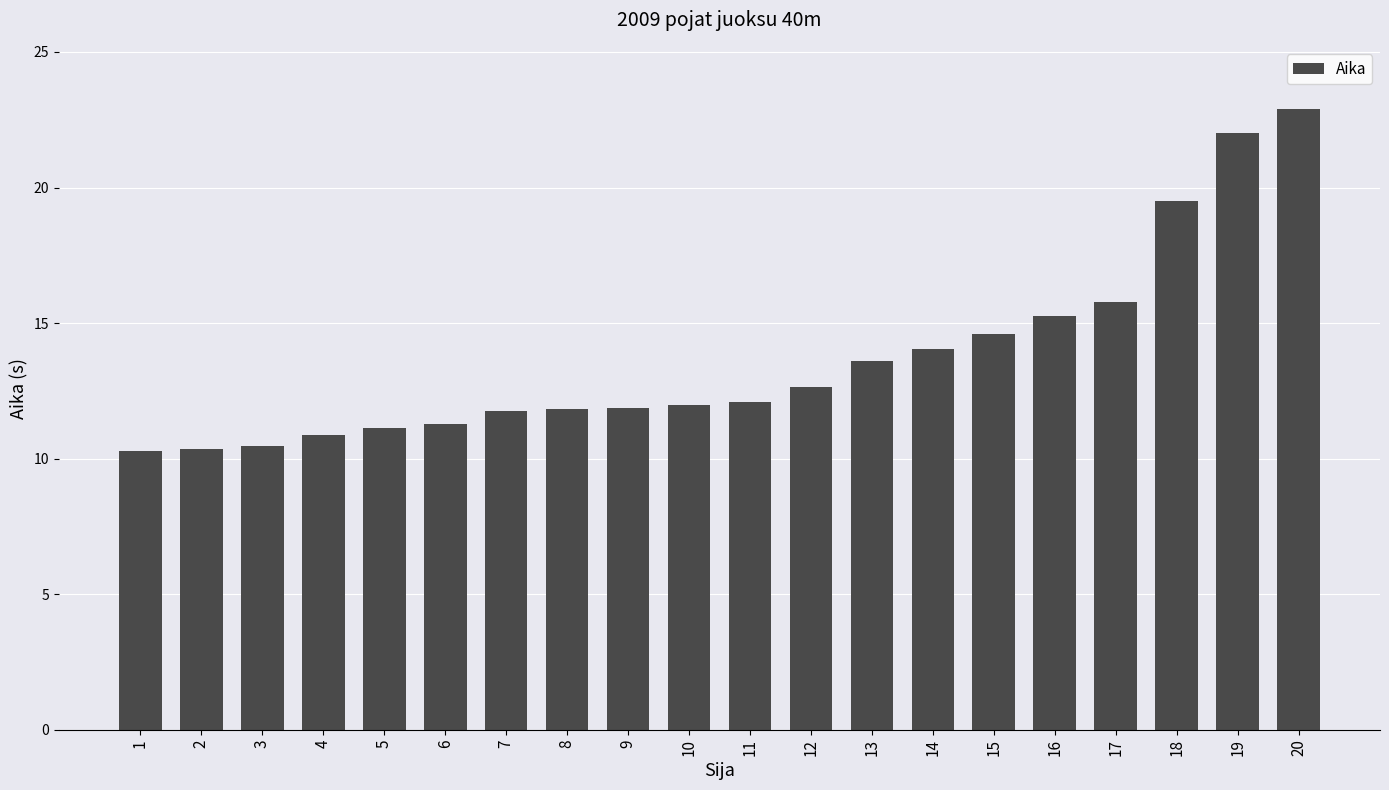

True or false: the data shows 22.0 at 19.

True